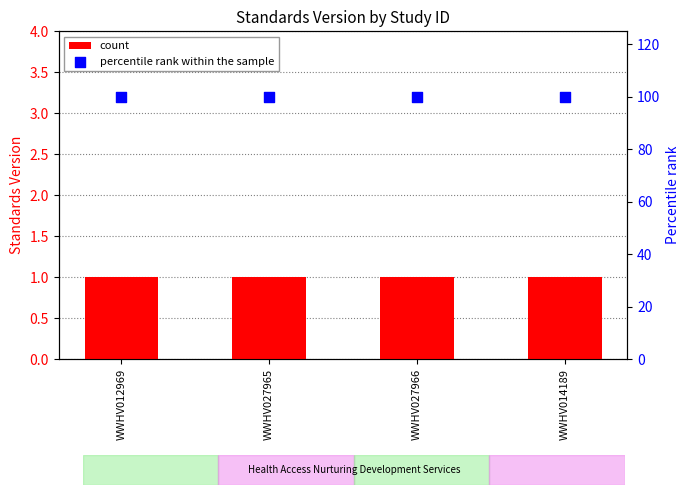

Which series contains the highest Y value?

percentile rank within the sample